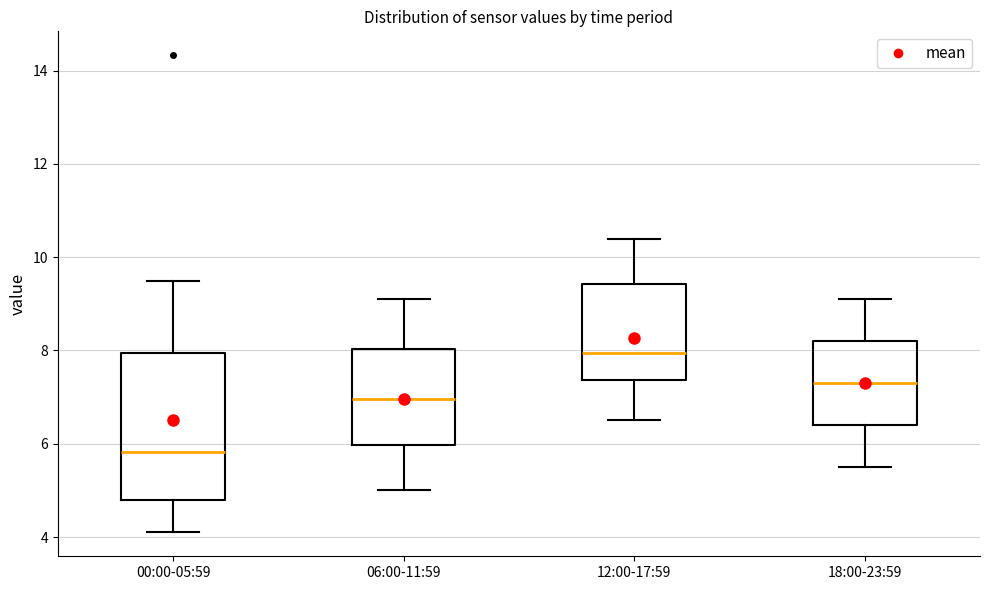

Which box's median line is the lowest?

00:00-05:59